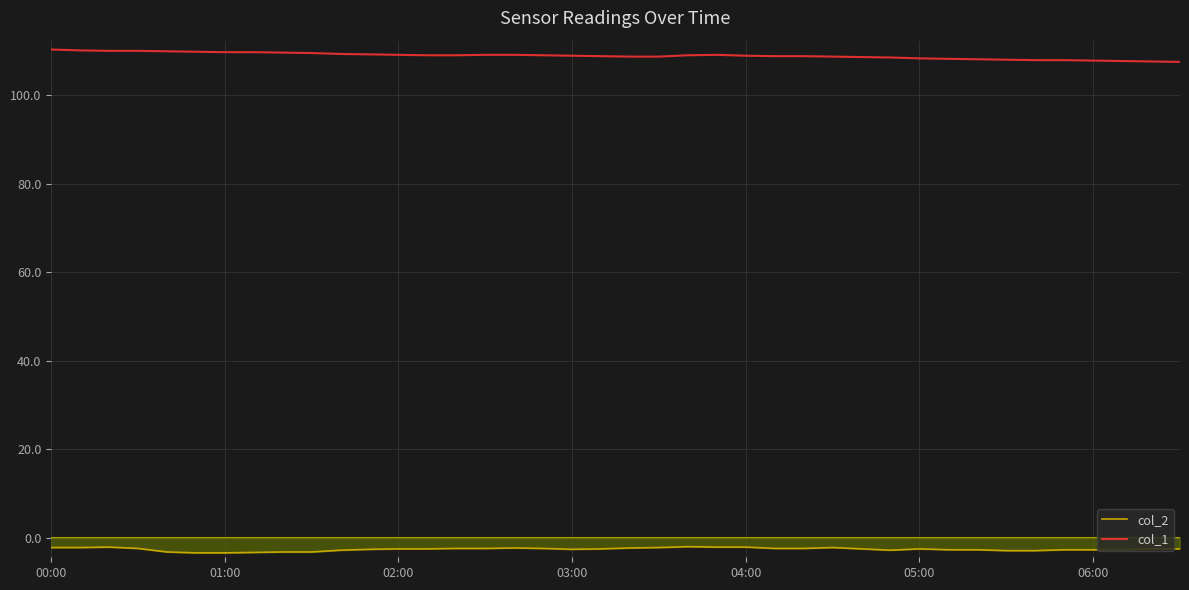

What is the difference between the maximum and minimum values in the col_1 series?

2.8